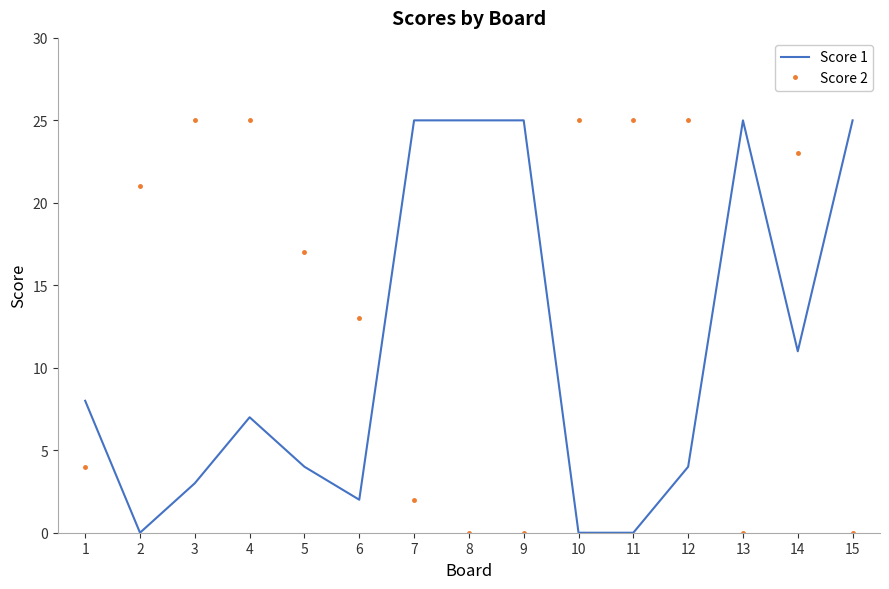

Which series has the largest total across all categories?

Score 2